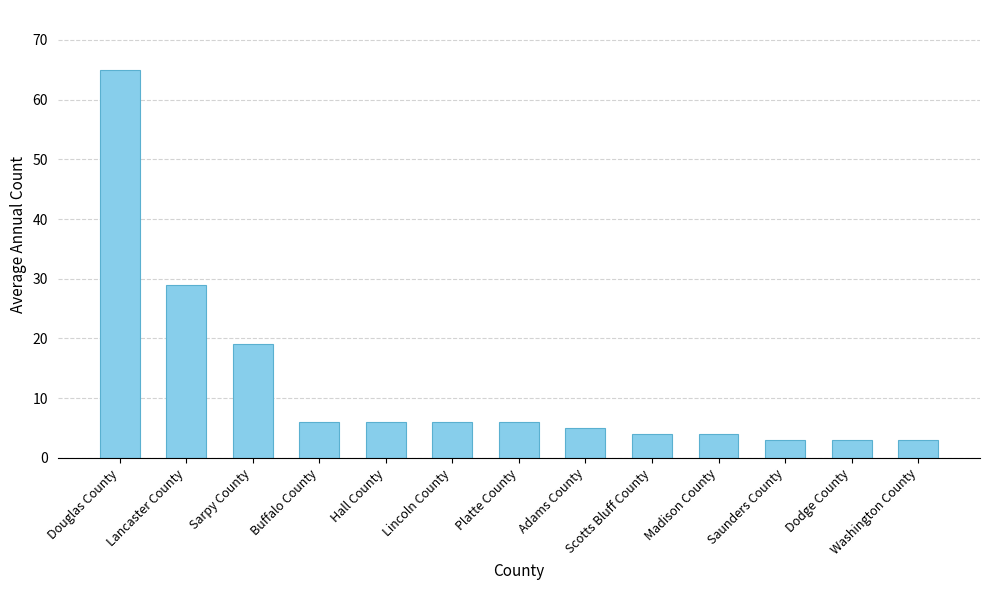

What is the difference between the maximum and minimum values?

62